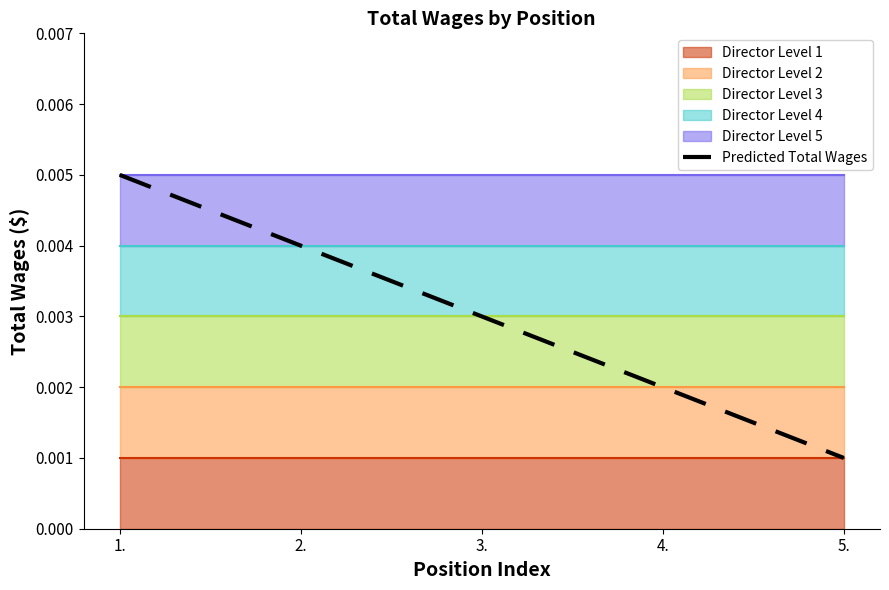

List the labels in order of Predicted Total Wages value, smallest first.

5., 4., 3., 2., 1.